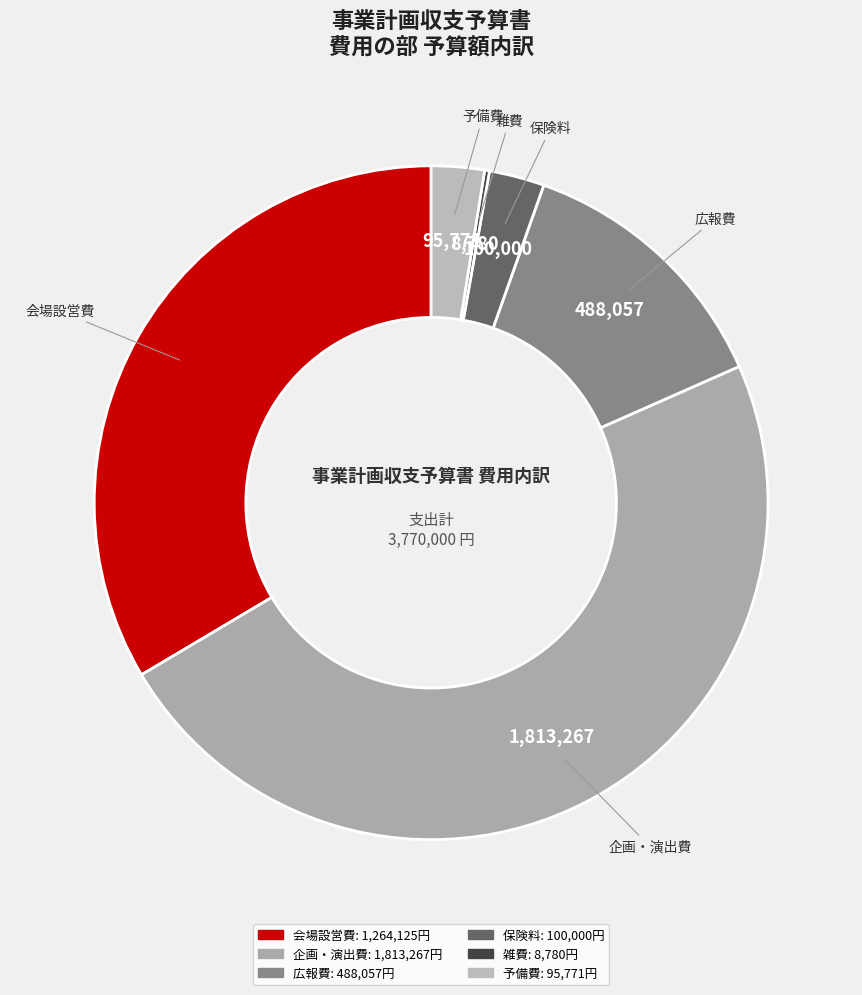

Which slice is the largest?

企画・演出費